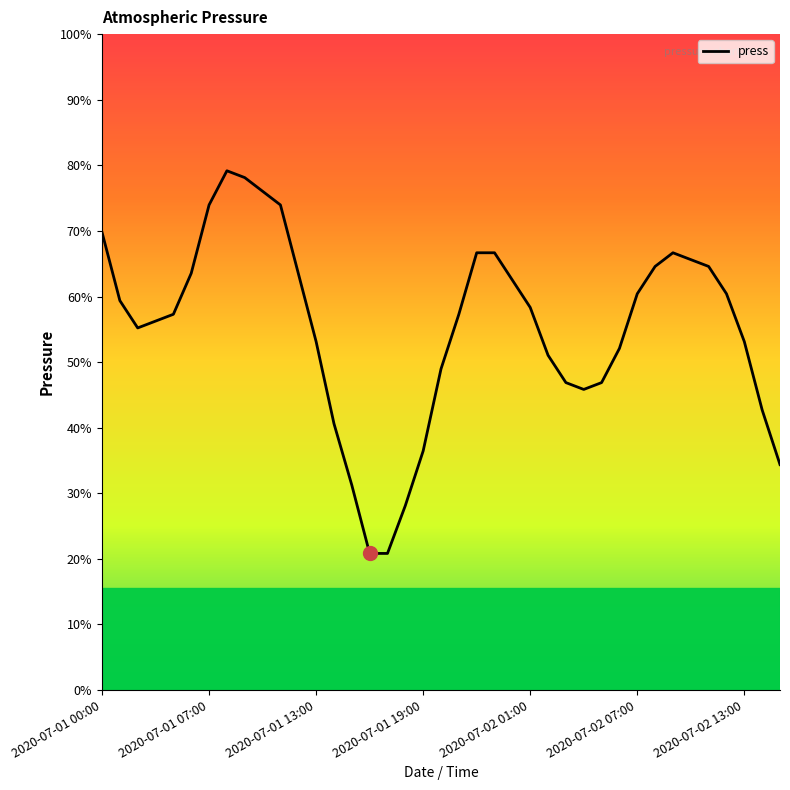

How many interior local valleys (lower than both neighbors) does the data have?

2